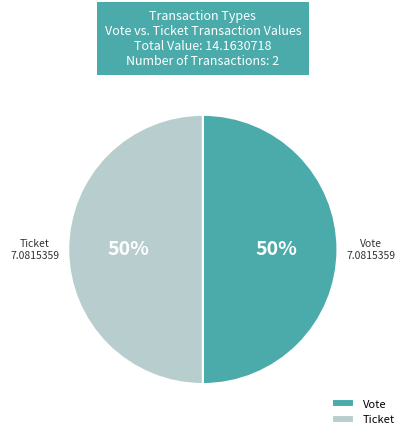

To the nearest percent, what is the combined percentage of Ticket and Vote?

100%